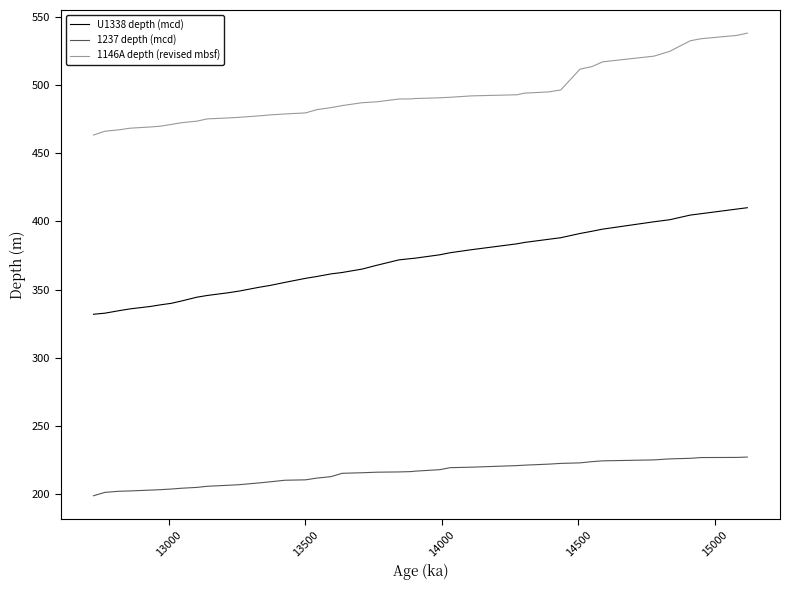

True or false: U1338 depth (mcd) and 1237 depth (mcd) cross at least once.

False